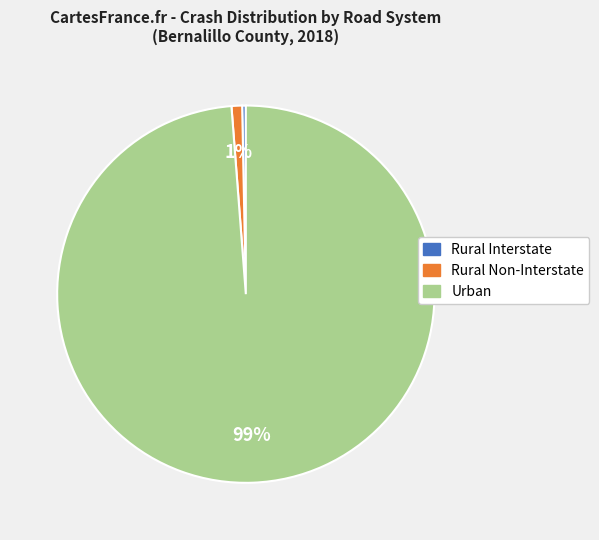

The Rural Non-Interstate slice represents 1% of the pie. True or false?

True